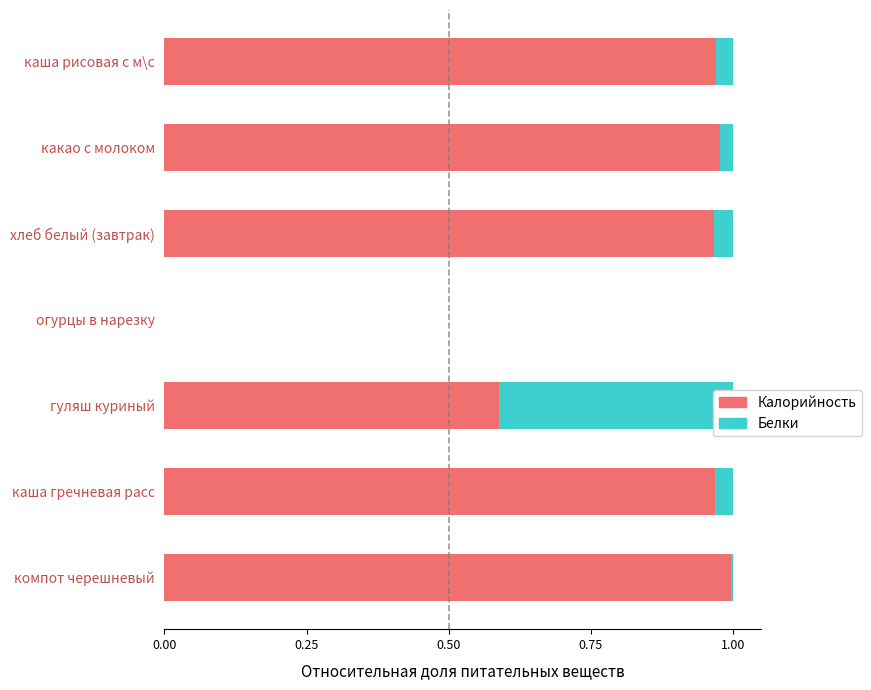

Are the bars horizontal?

Yes